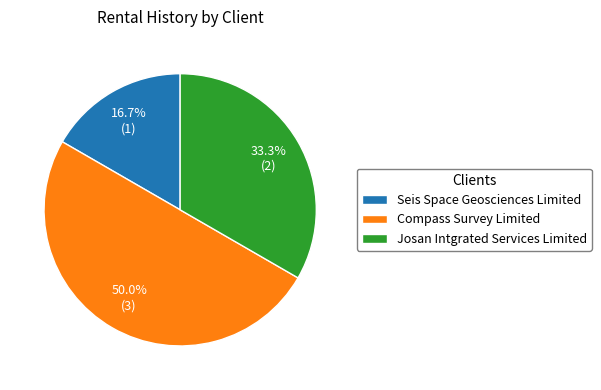

Which category has the biggest portion of the pie?

Compass Survey Limited